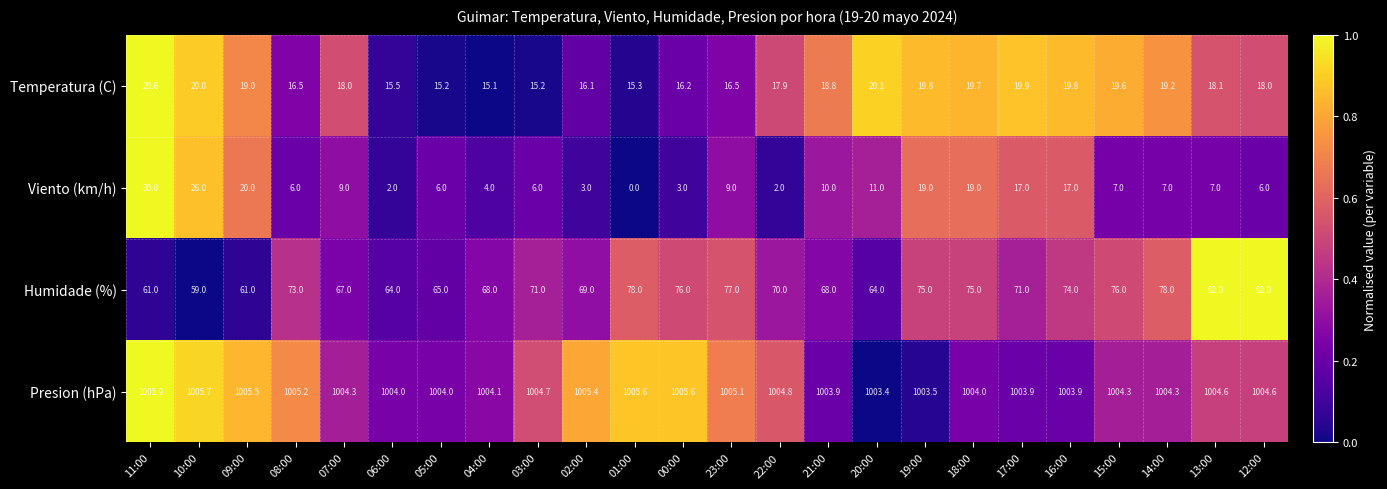

What is the spread (max minus min) of values at 01:00?

1005.6